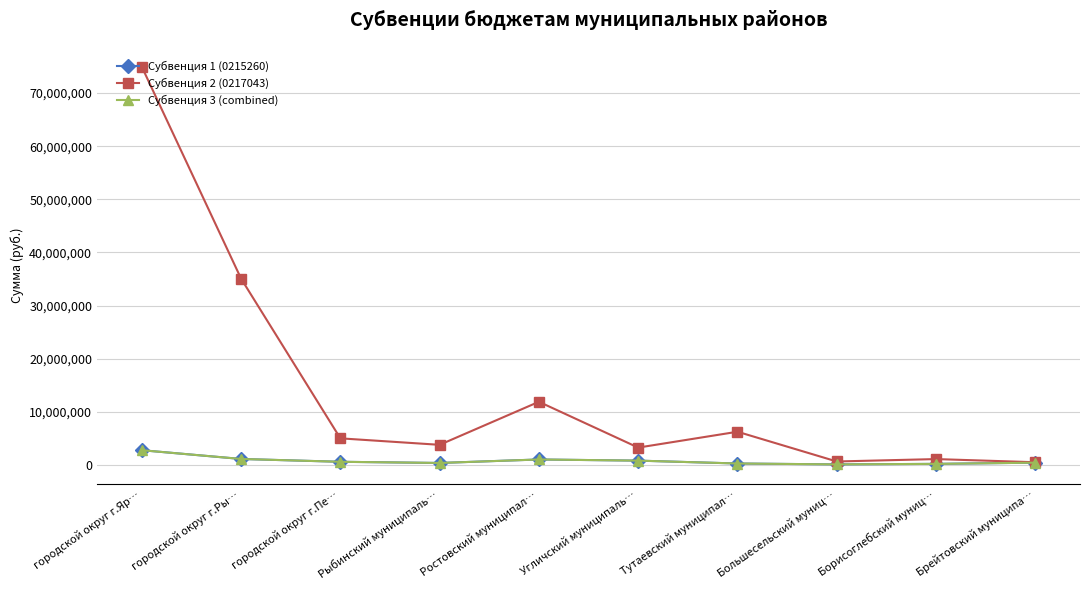

Reading left to right, what are all the values shown in this chart?

Субвенция 1 (0215260): 2801390	1154048	622490	400000	1058066	840278	300000	130876	230876	457051
Субвенция 2 (0217043): 74950360	35085000	5034000	3814000	11912000	3294000	6275000	680000	1133000	539000
Субвенция 3 (combined): 2801390	1154048	622490	400000	1058066	840278	300000	130876	230876	457051